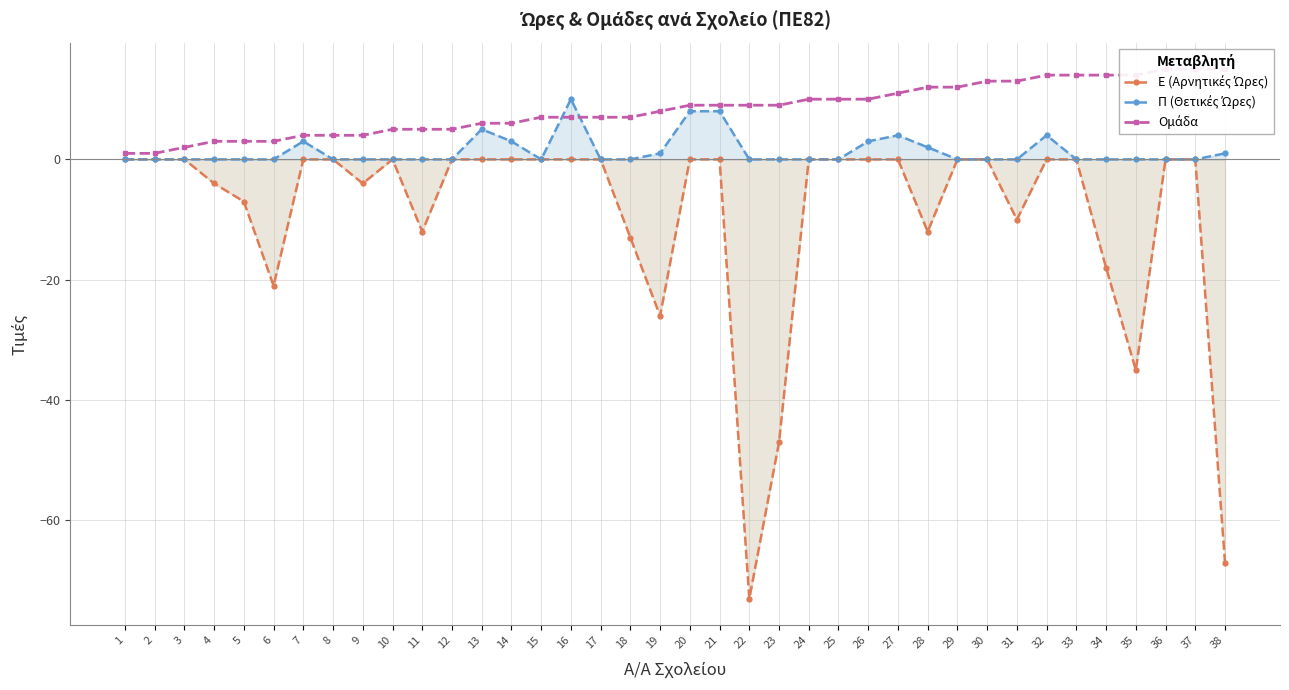

Where is the first local minimum for Π (Θετικές Ώρες)?

15